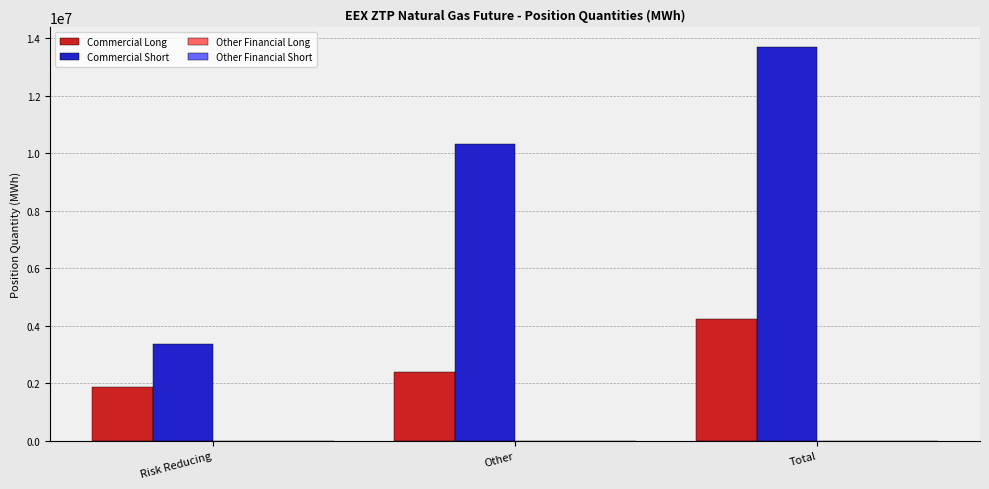

The Commercial Short series shows 16424840 at Other. True or false?

False